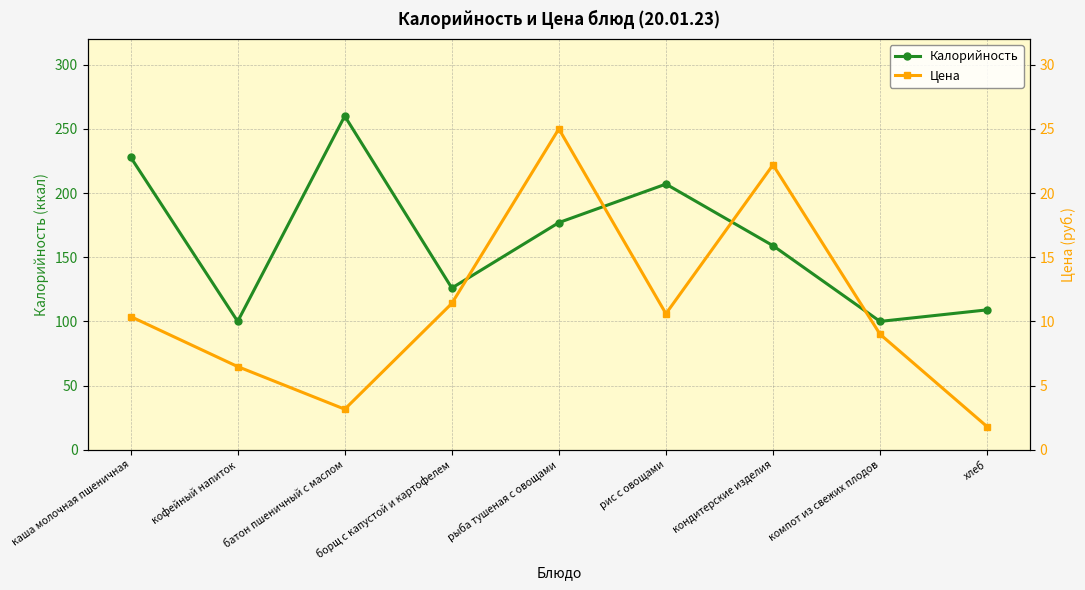

Reading left to right, what are all the values shown in this chart?

Калорийность: 228.0	100.0	260.0	126.0	177.0	207.0	159.0	100.0	109.0
Цена: 10.4	6.5	3.2	11.4	25.0	10.6	22.2	9.0	1.8